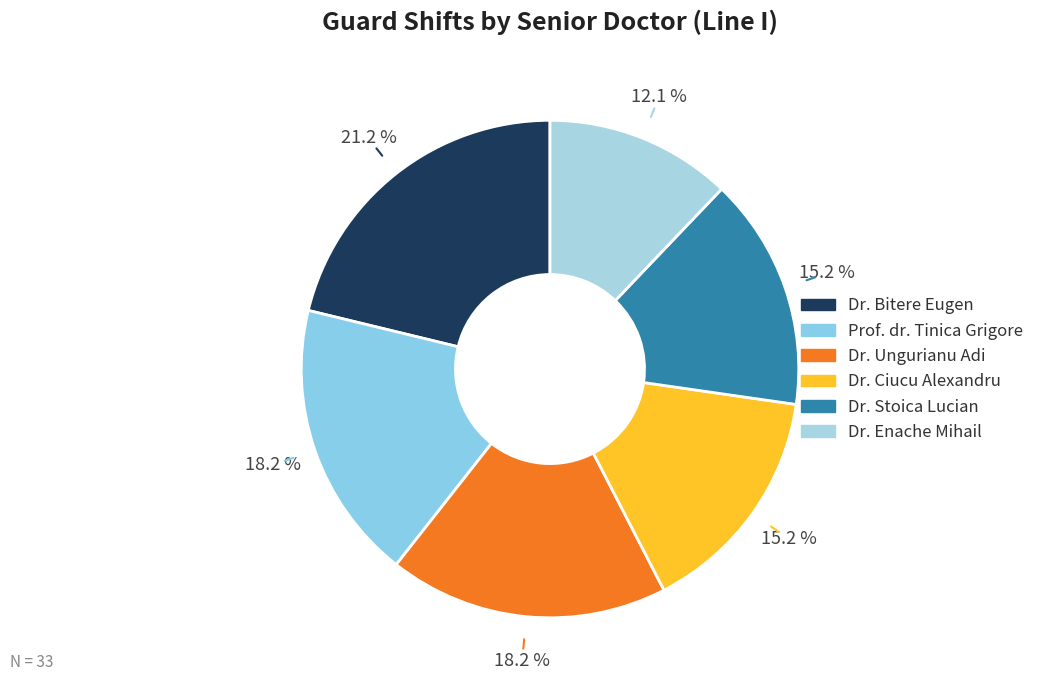

What percentage is the Dr. Ungurianu Adi slice, to the nearest percent?

18%